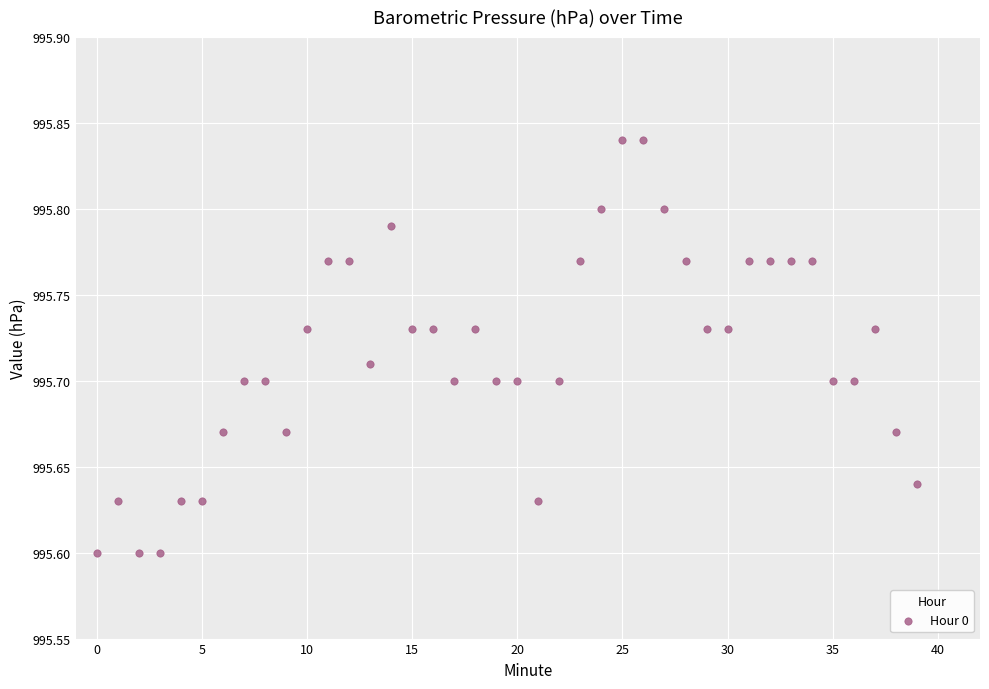

How many data points are displayed?

40